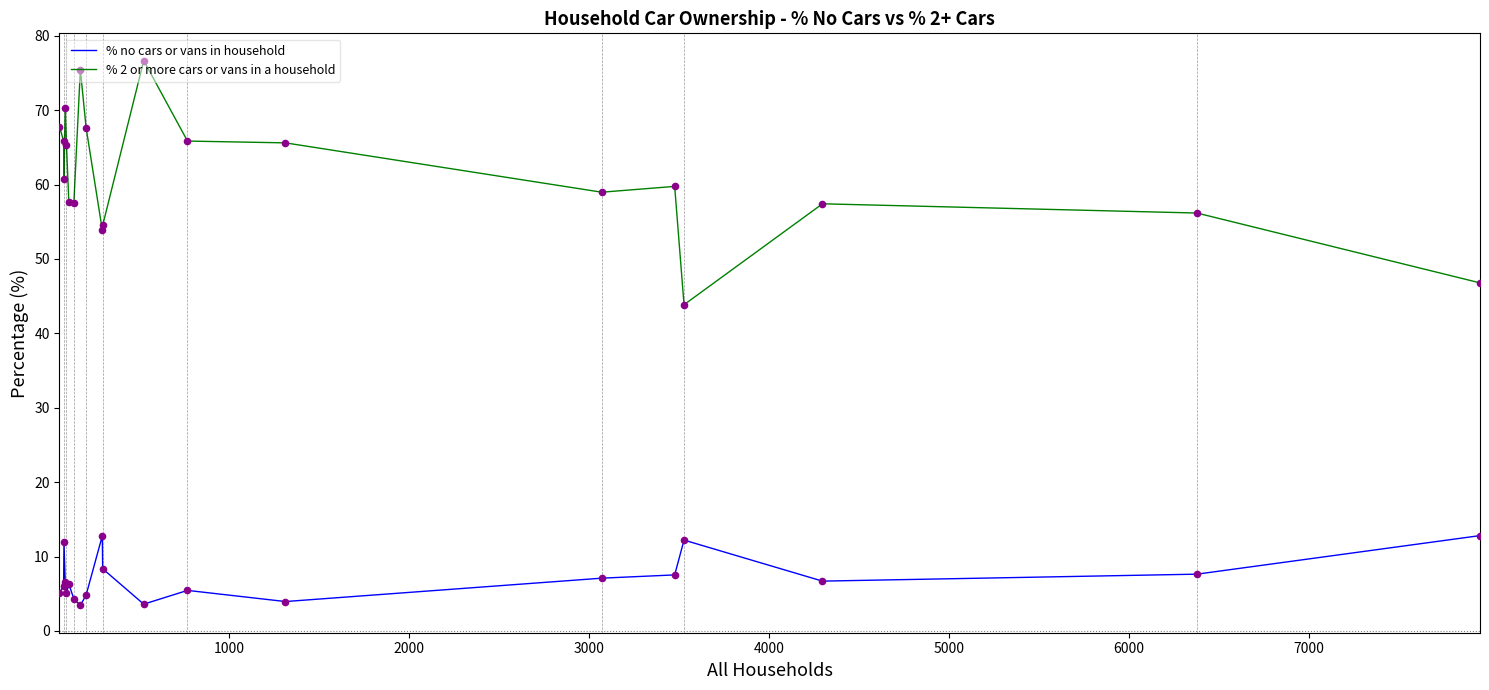

What are all the series names shown in the legend?

% no cars or vans in household, % 2 or more cars or vans in a household